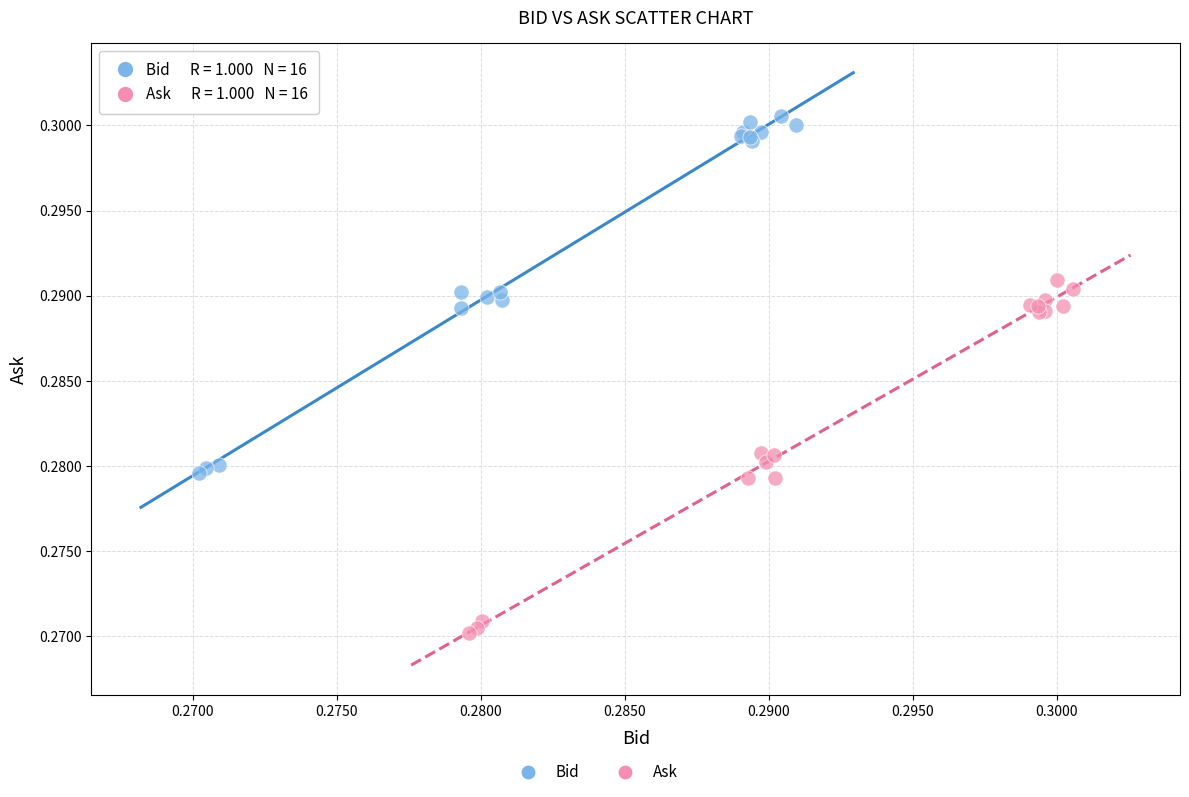

Which series contains the lowest Y value?

Ask